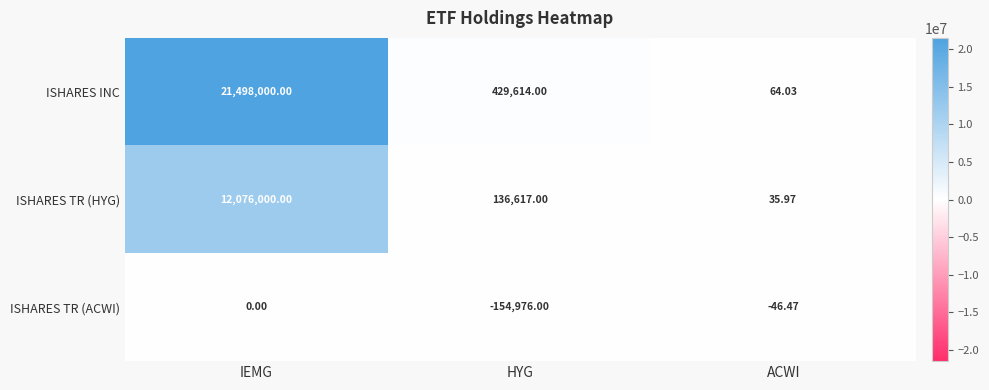

Between IEMG and HYG, which series saw the biggest shift?

ISHARES INC